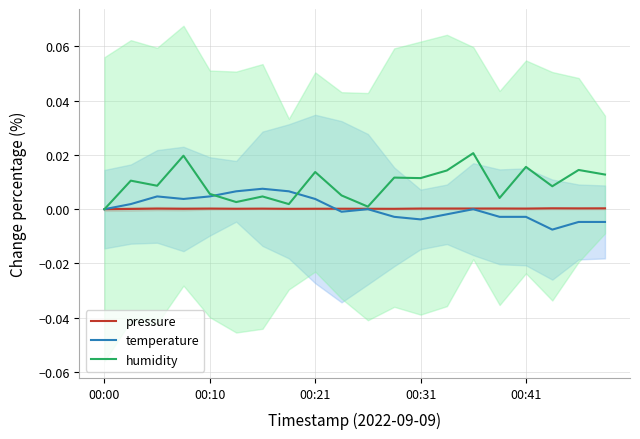

Is this an area chart (filled region under the line)?

No